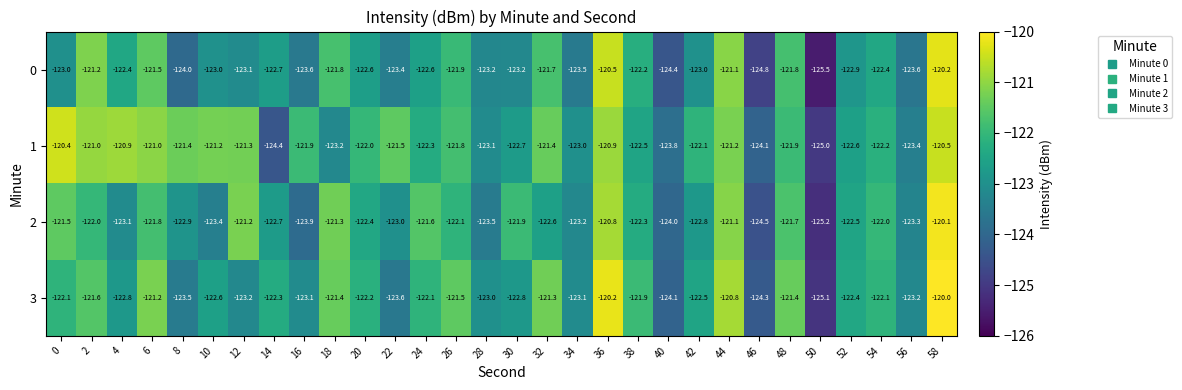

What value does the 3 series have at 42?

-122.5